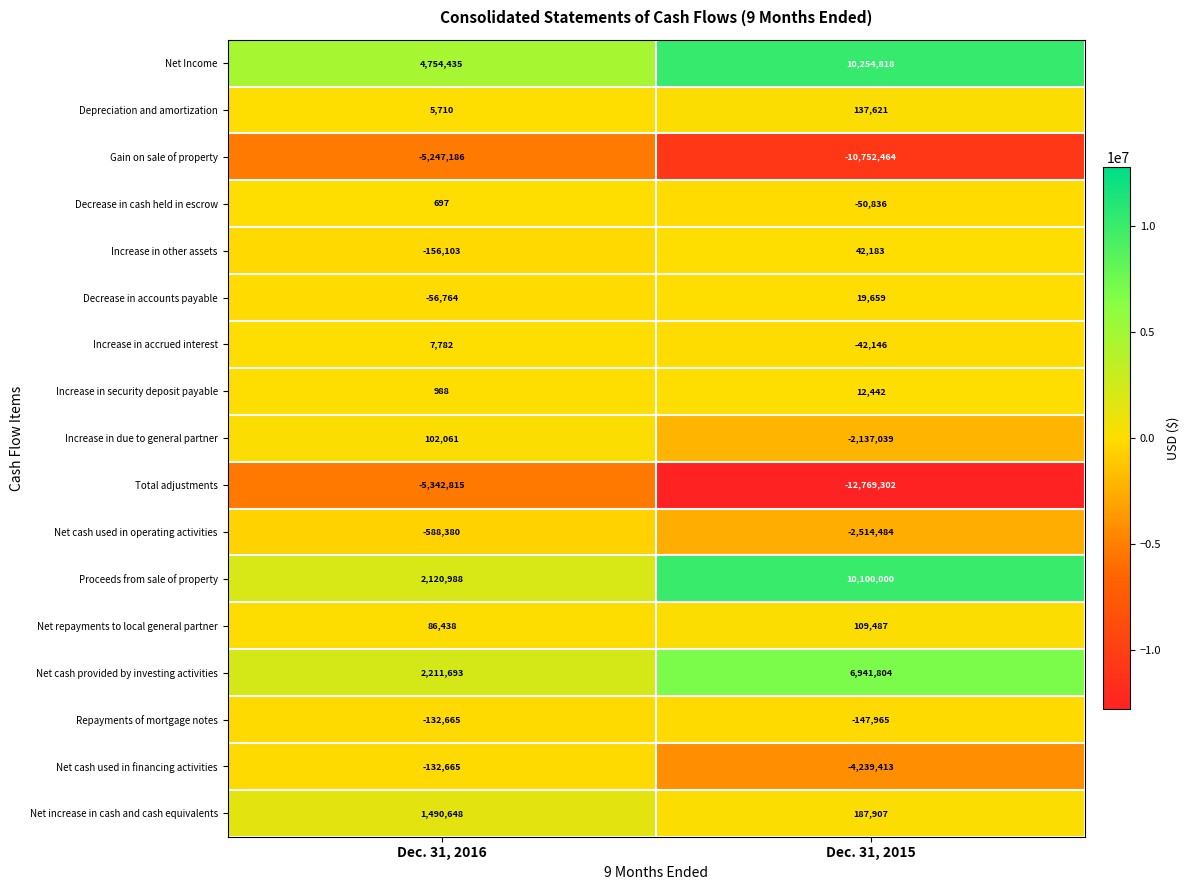

What value does the Net Income series have at Dec. 31, 2015, to the nearest 50?

10254800